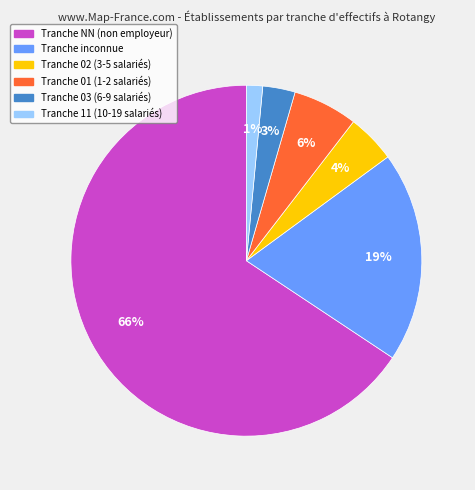

Does any single category account for the majority?

Yes